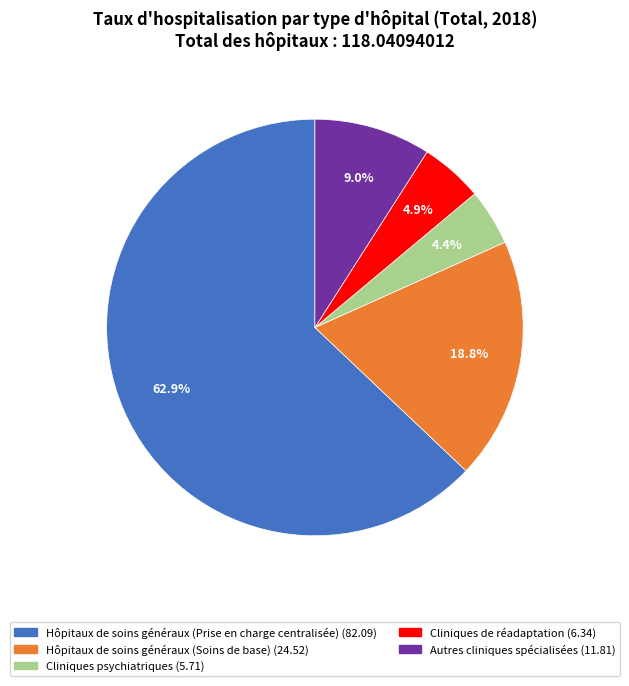

To the nearest percent, what is the average slice percentage?

20%